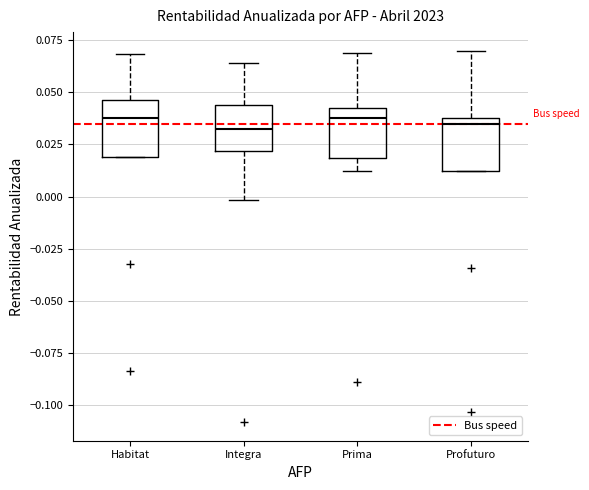

Reading left to right, read every box against the y-axis: the position of its median line, the range the box covers, and the ends of its whiskers. The values are not printed on the chart, so give them approximately, as read against the axis.

Habitat: median 0.040, box 0.020 to 0.045, whiskers 0.020 to 0.070
Integra: median 0.035, box 0.020 to 0.045, whiskers 0.000 to 0.065
Prima: median 0.040, box 0.020 to 0.045, whiskers 0.010 to 0.070
Profuturo: median 0.035, box 0.010 to 0.040, whiskers 0.010 to 0.070